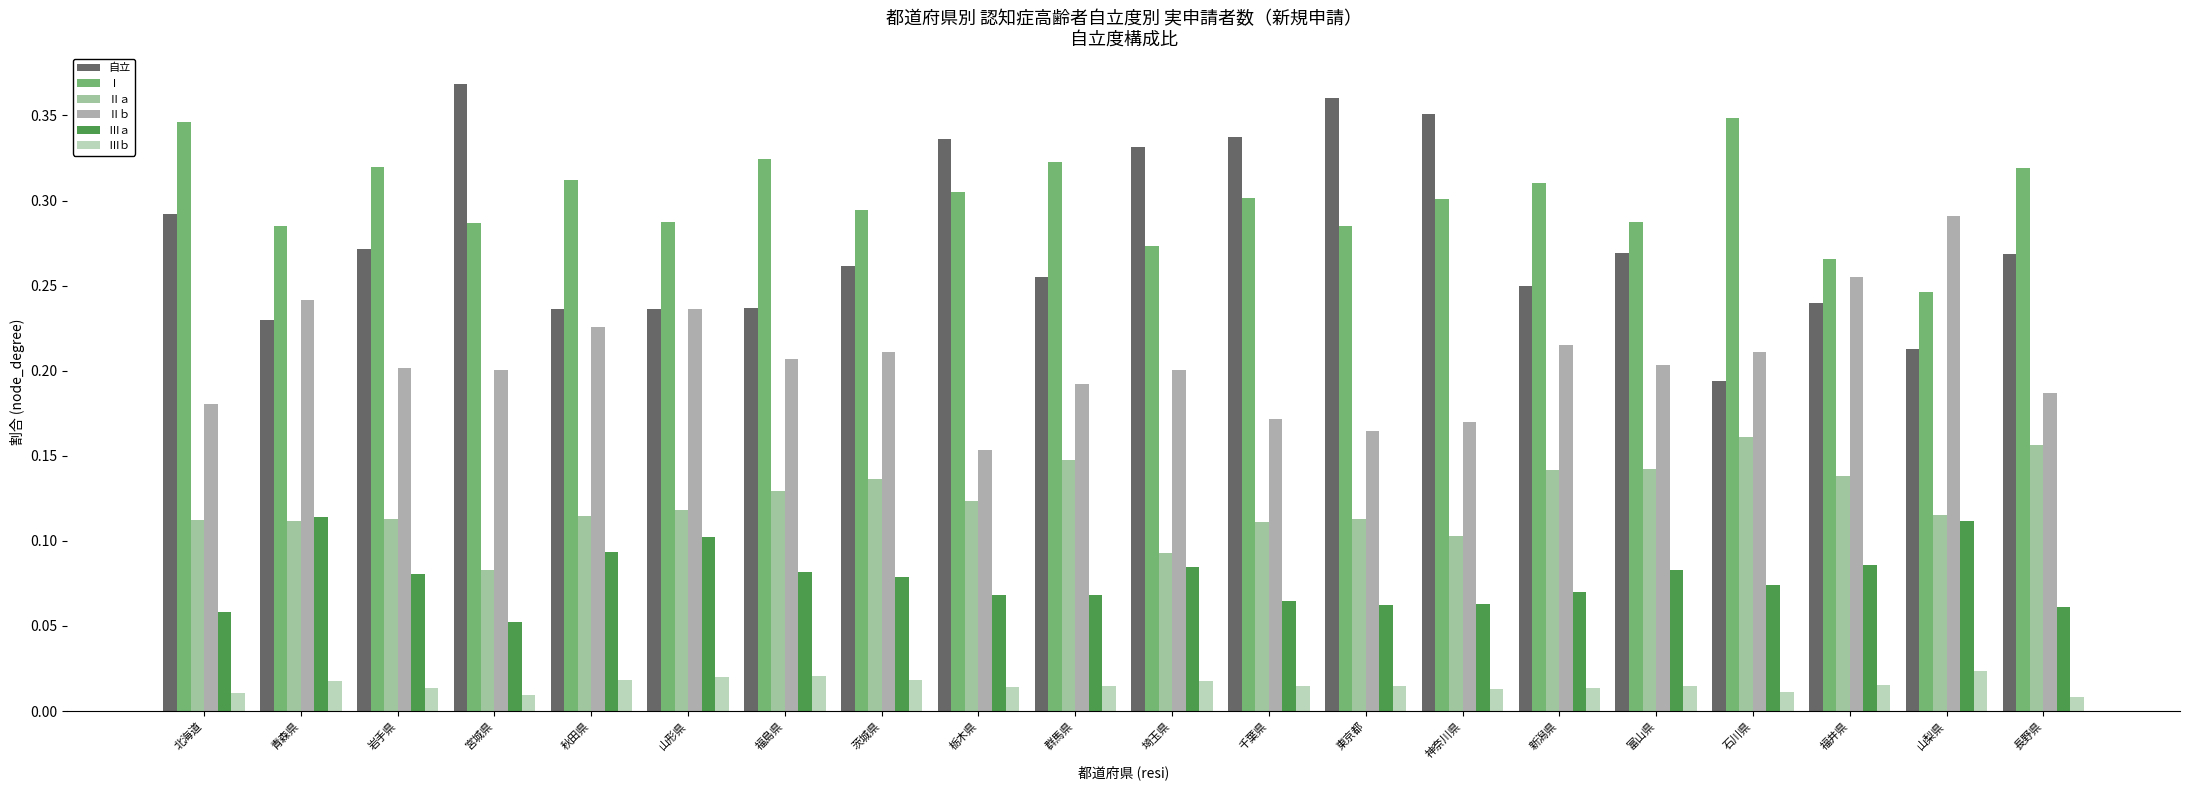

Between 山形県 and 岩手県, which is larger?

岩手県